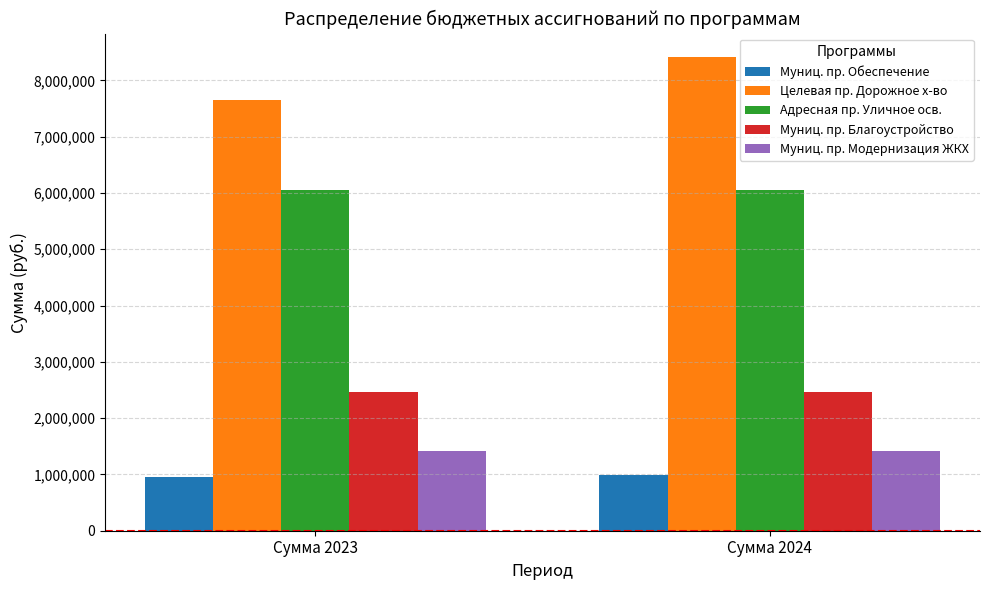

List the series in order of their peak value, highest first.

Целевая пр. Дорожное х-во, Адресная пр. Уличное осв., Муниц. пр. Благоустройство, Муниц. пр. Модернизация ЖКХ, Муниц. пр. Обеспечение